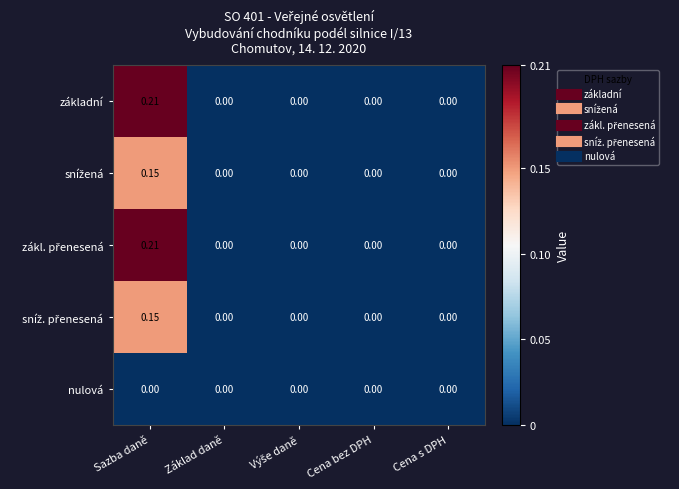

How many data points does each series have?

5